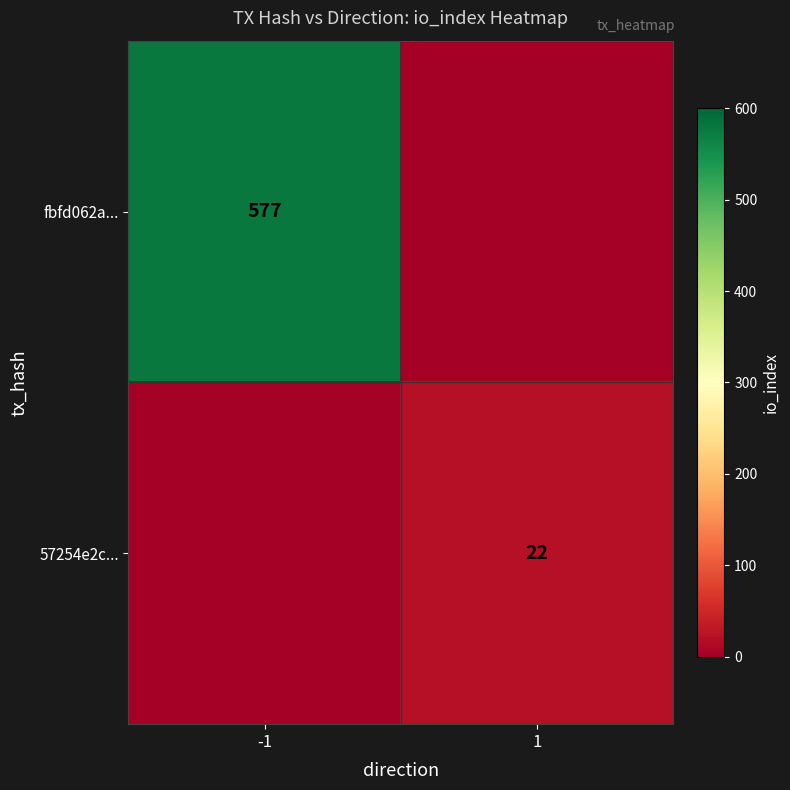

At which category does the chart reach its peak across all series?

-1